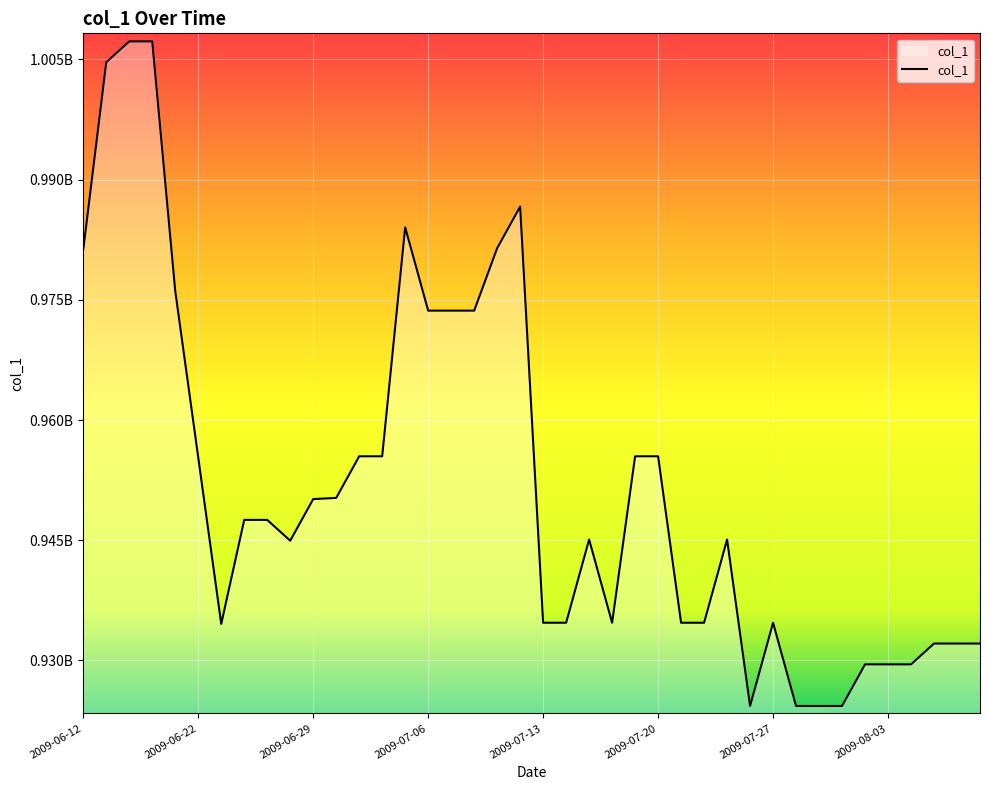

Does the chart display data point markers on the line(s)?

No